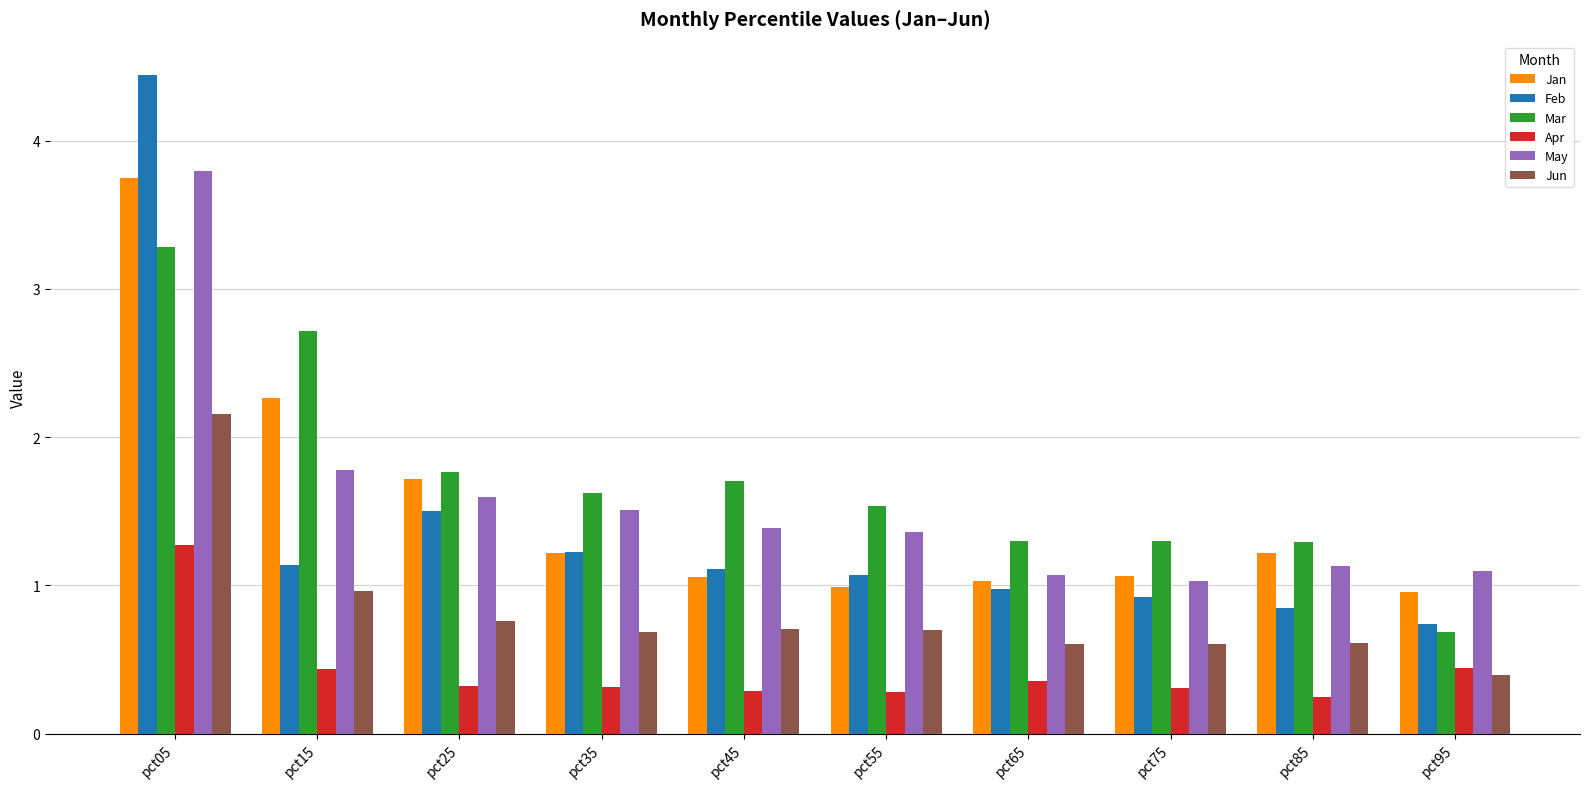

Where is Jun nearest to the value 1?

pct15